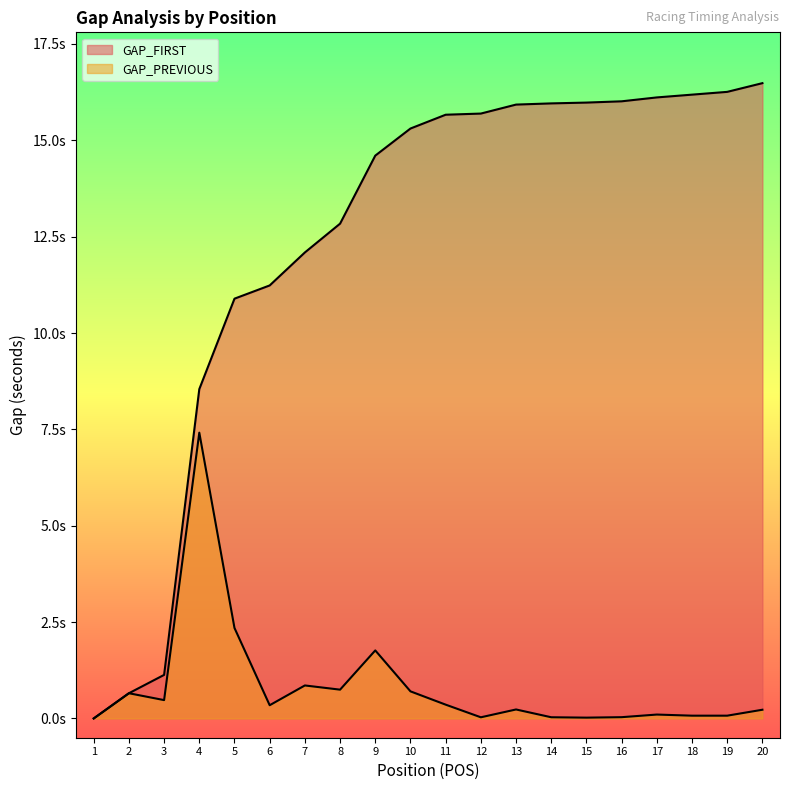

Reading left to right, transcribe all the data shown in this chart.

GAP_FIRST: 0.0	0.7	1.1	8.5	10.9	11.2	12.1	12.8	14.6	15.3	15.7	15.7	15.9	16.0	16.0	16.0	16.1	16.2	16.3	16.5
GAP_PREVIOUS: 0.0	0.7	0.5	7.4	2.3	0.3	0.9	0.7	1.8	0.7	0.4	0.0	0.2	0.0	0.0	0.0	0.1	0.1	0.1	0.2